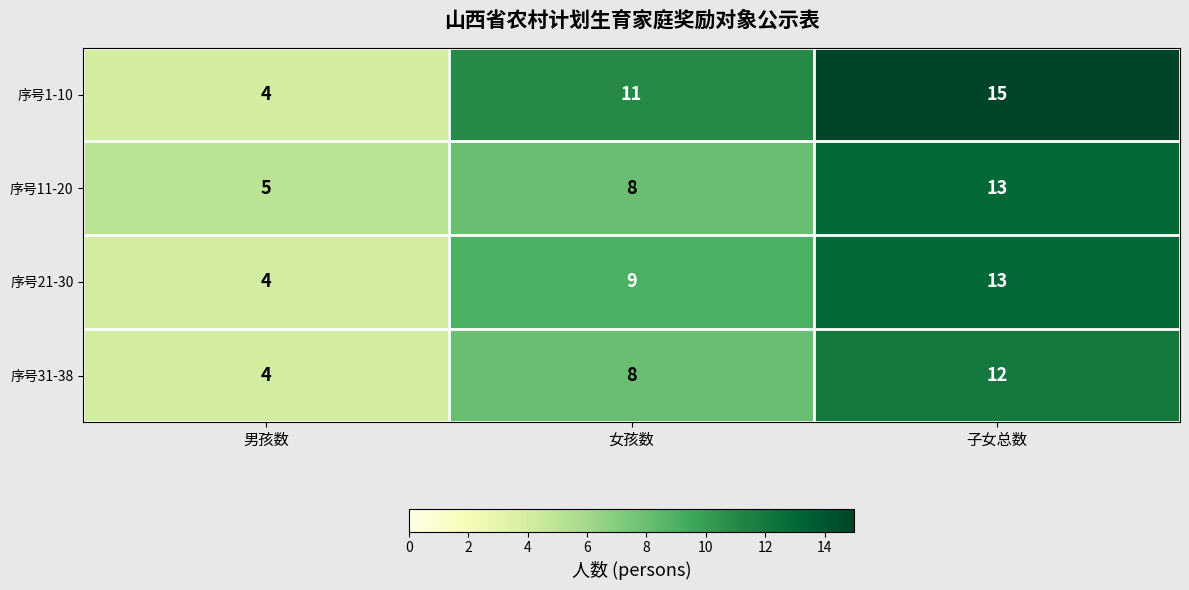

How many series are shown in this chart?

4